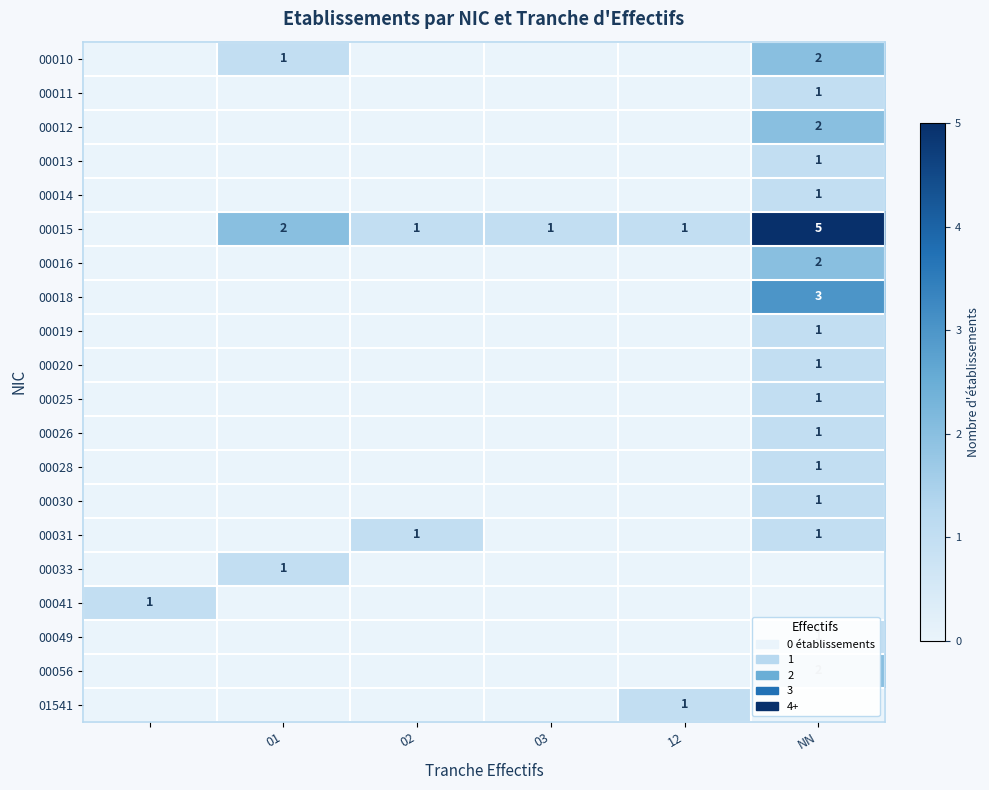

Is it true that 00015 equals 5 at NN?

True